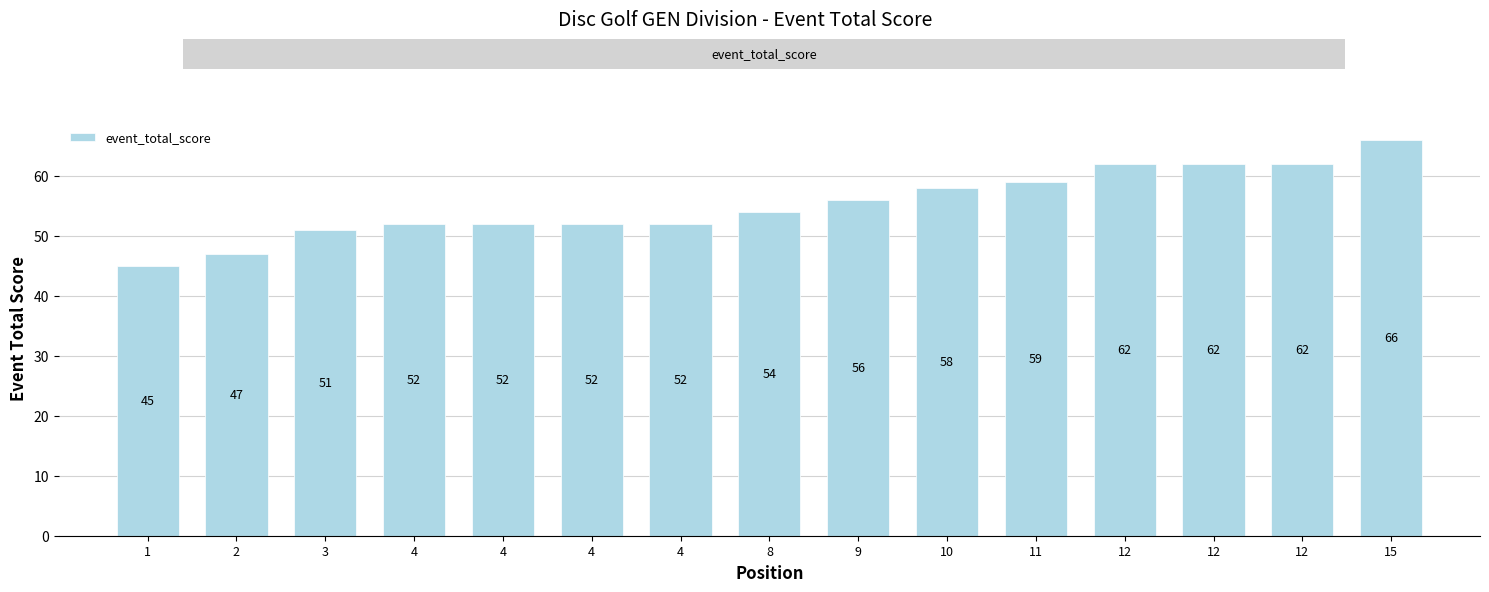

List the labels in order of value, largest first.

15, 12, 12, 12, 11, 10, 9, 8, 4, 4, 4, 4, 3, 2, 1